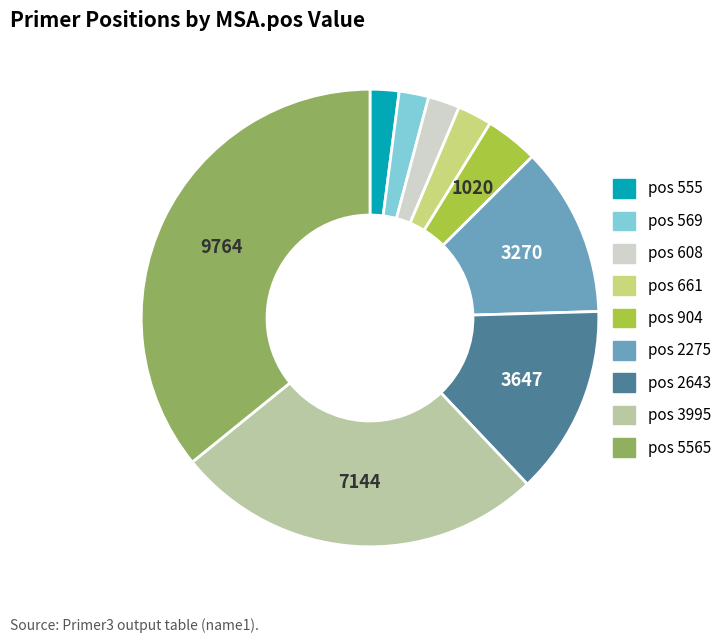

Is there a majority slice in this chart?

No